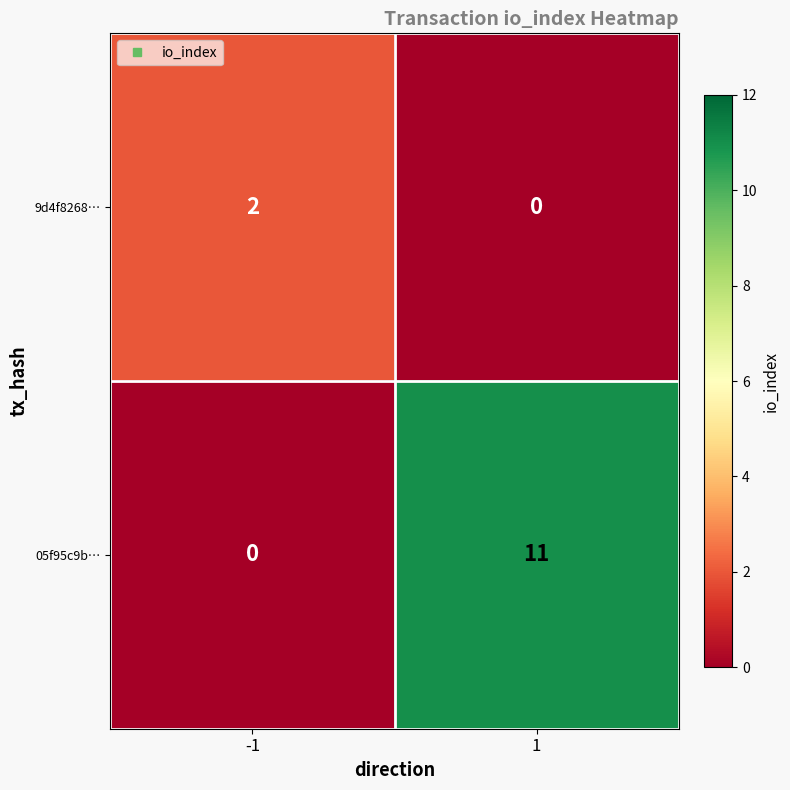

At how many categories does at least one series exceed 7?

1